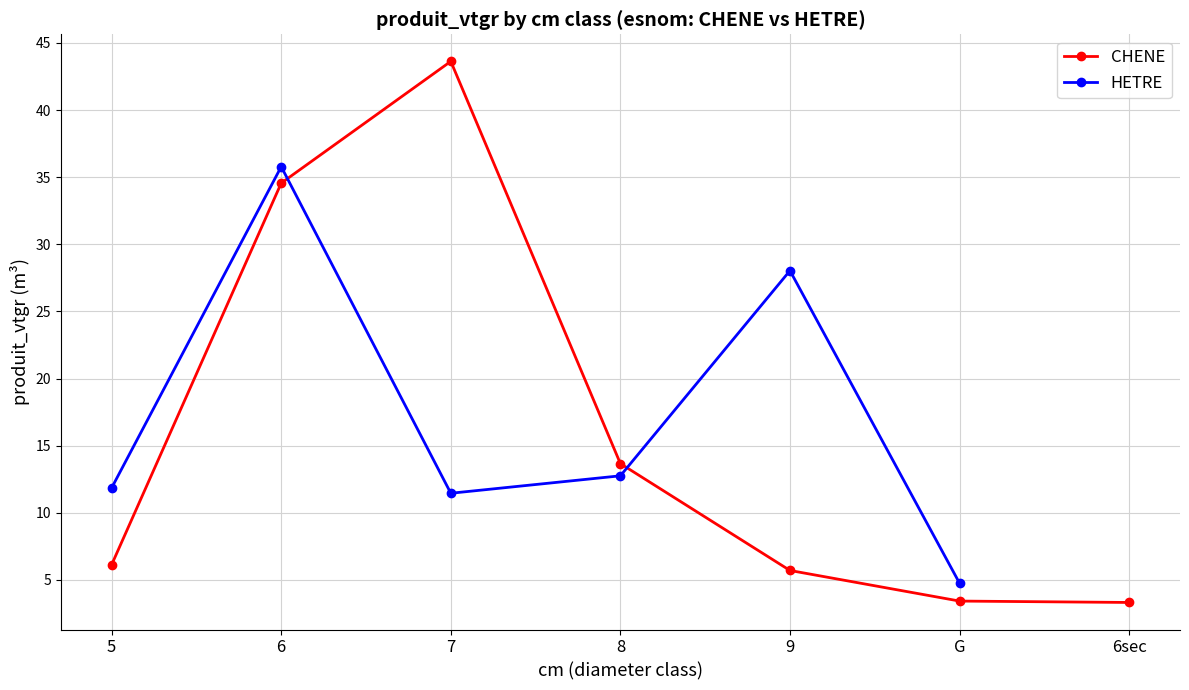

At which category does the chart reach its peak across all series?

7